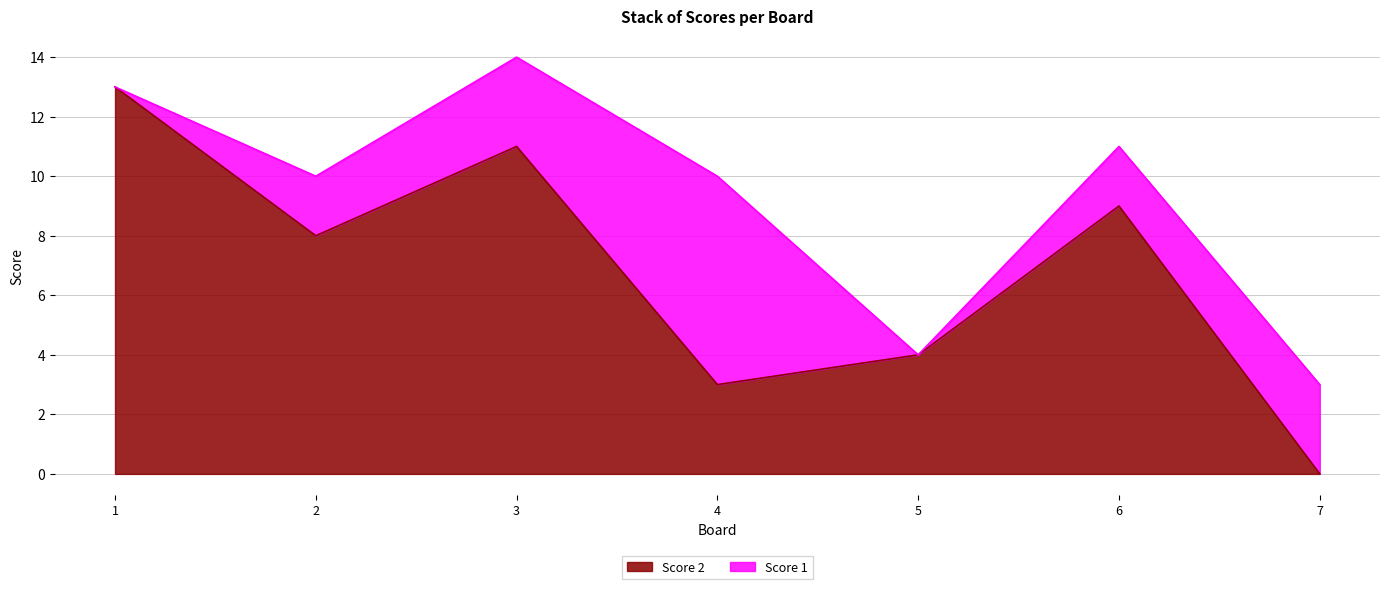

At which category does the data reach its first local valley?

2